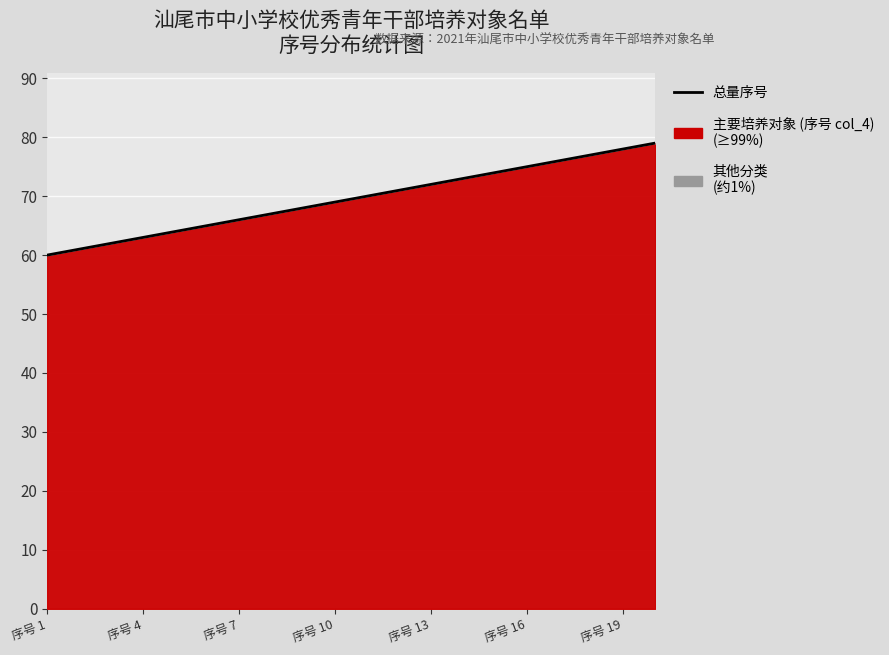

True or false: there are more than 2 points higher than both neighbors.

False